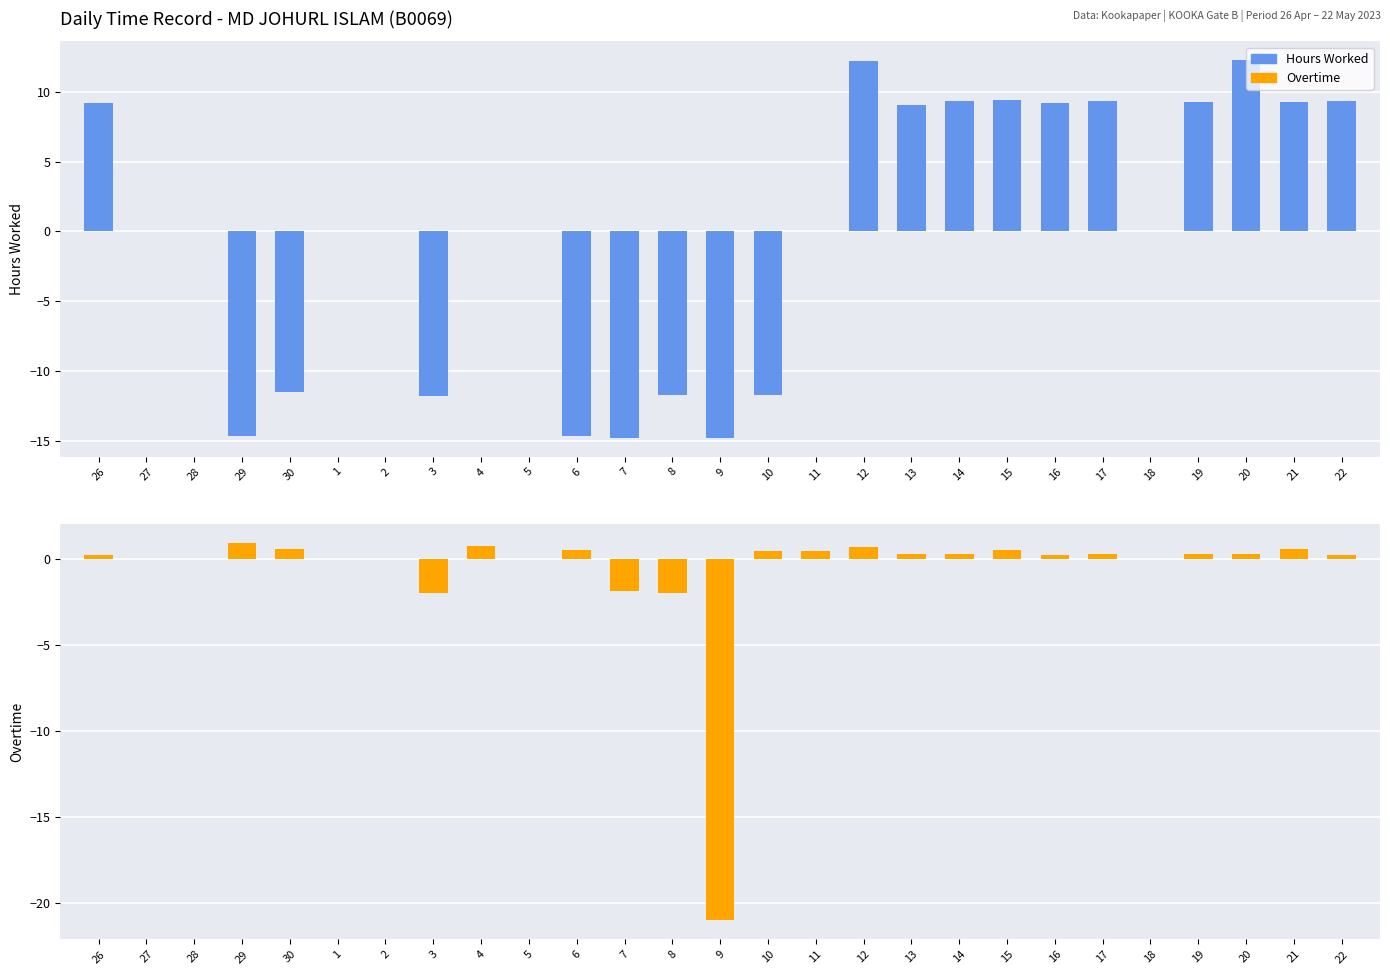

What is the average value of the Overtime series?

-0.7